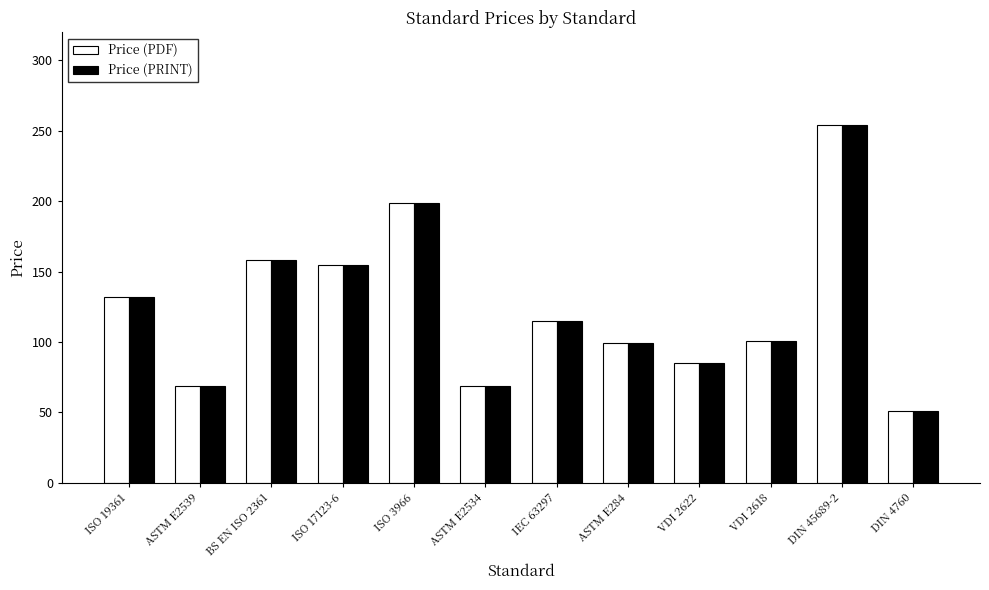

Is it true that Price (PRINT) equals 111.9 at ASTM E2539?

False